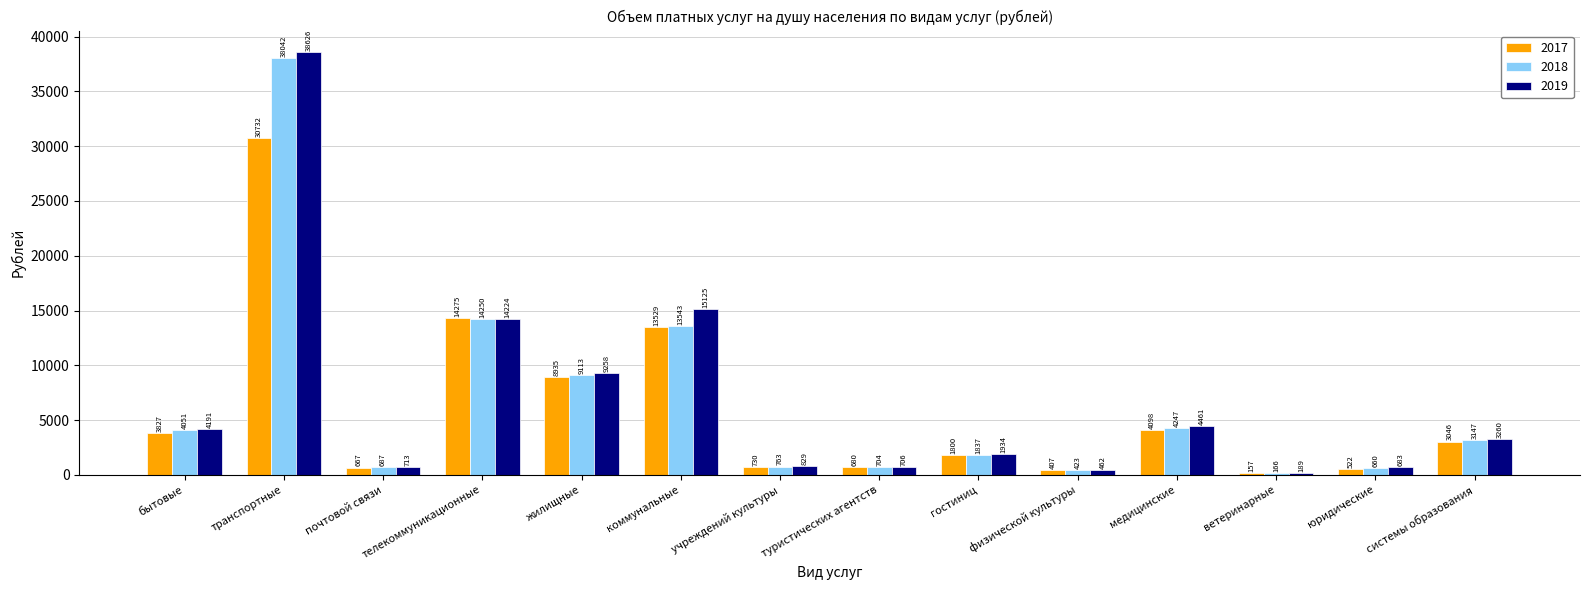

Which series changed the most between гостиниц and ветеринарные?

2019